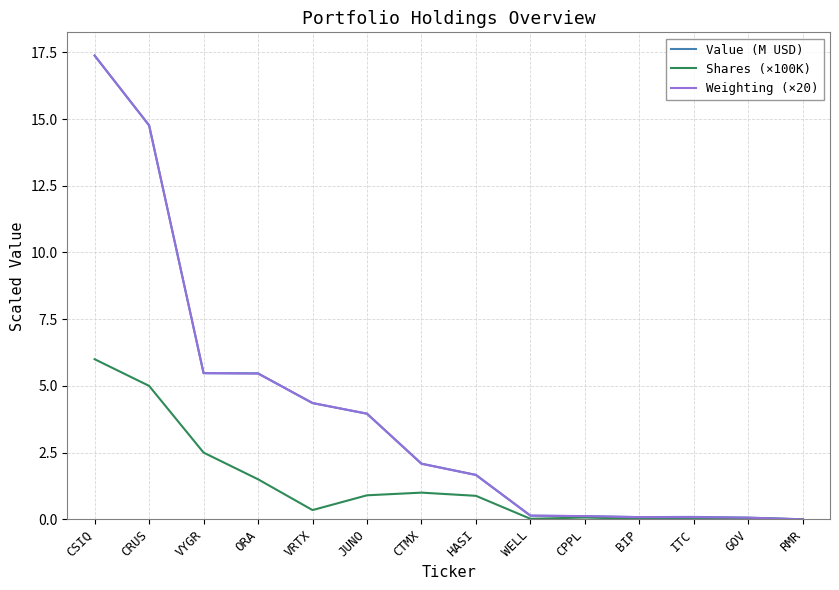

The Value (M USD) series shows 1.7 at HASI. True or false?

True